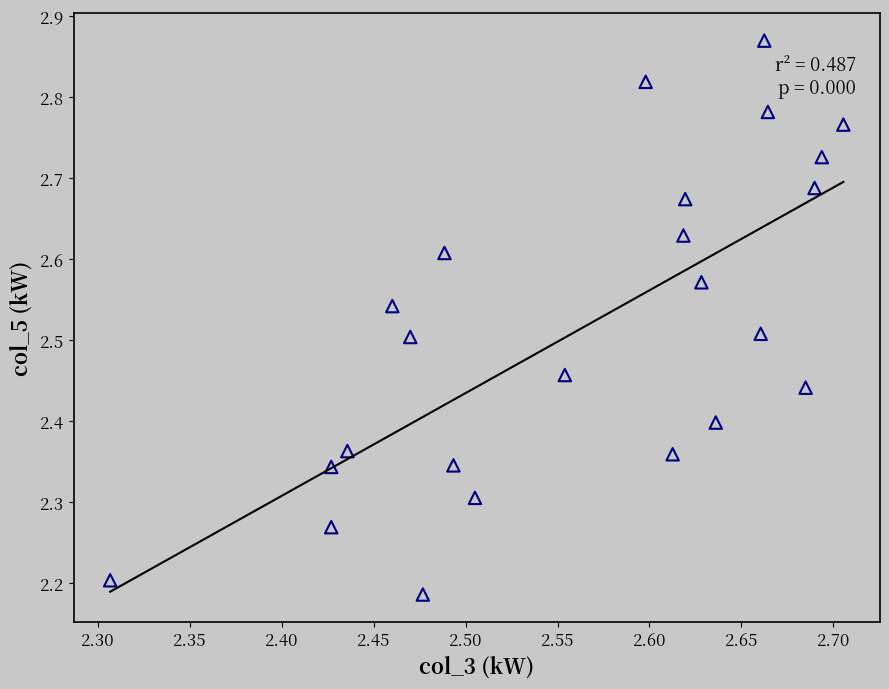

What is the range of X values (max minus min)?

0.4